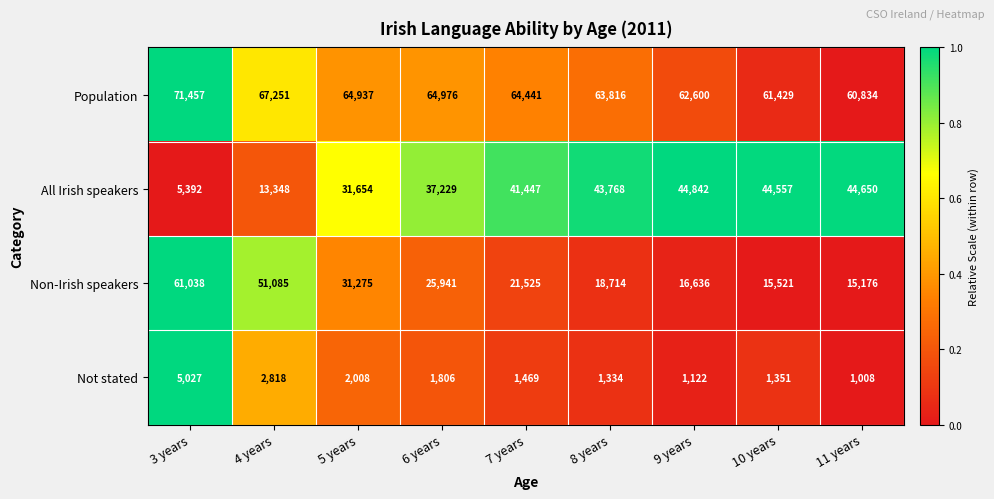

Is it true that All Irish speakers equals 1685 at 3 years?

False